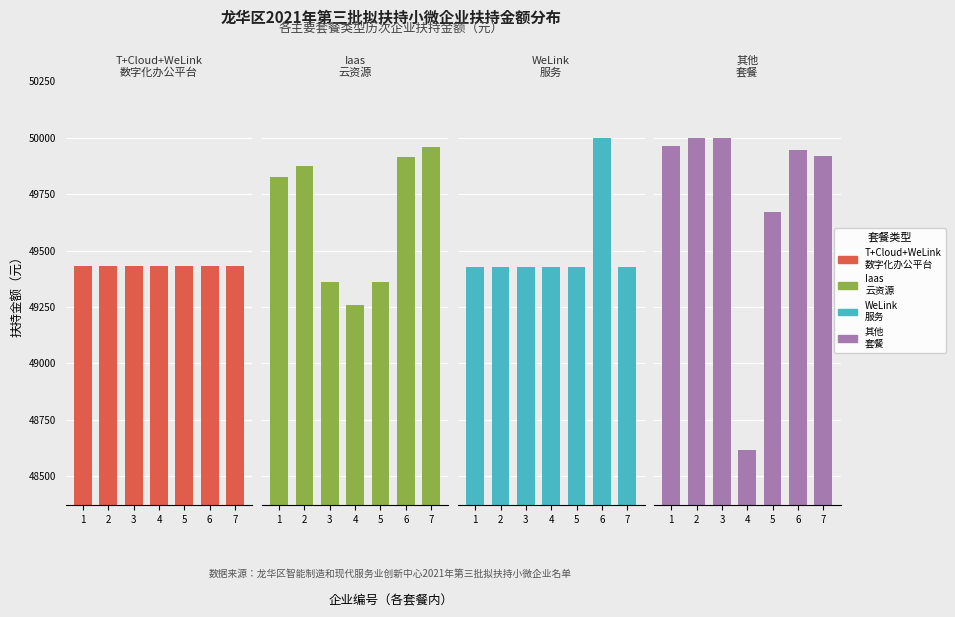

What is the value of the WeLink服务 bar at the 7th from the left?

49428.0